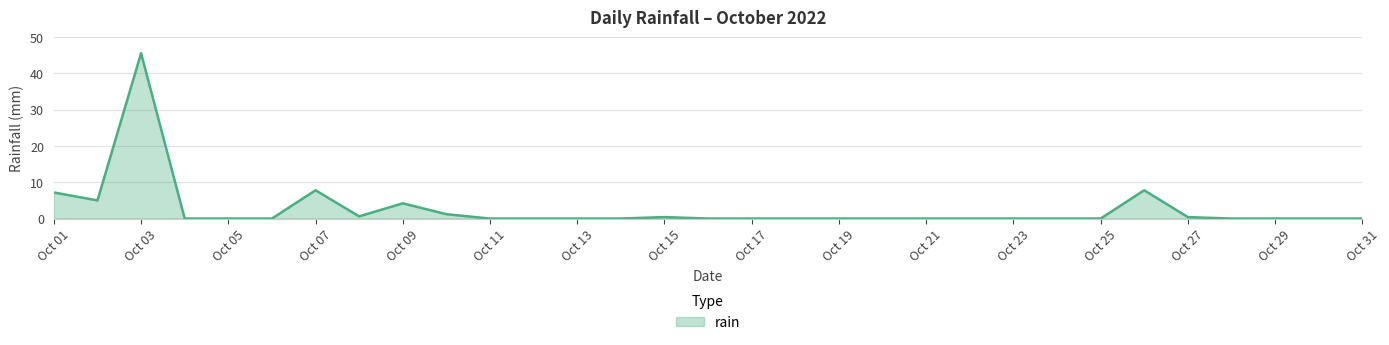

What is the maximum value shown in the chart?

45.6